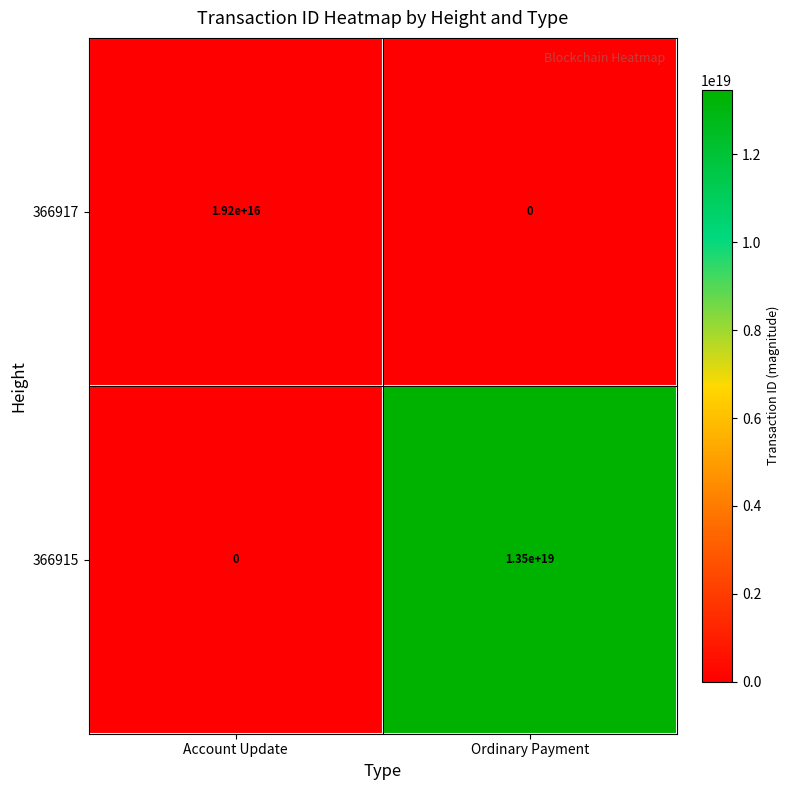

Where is 366917 nearest to the value 9600000000000000?

Account Update